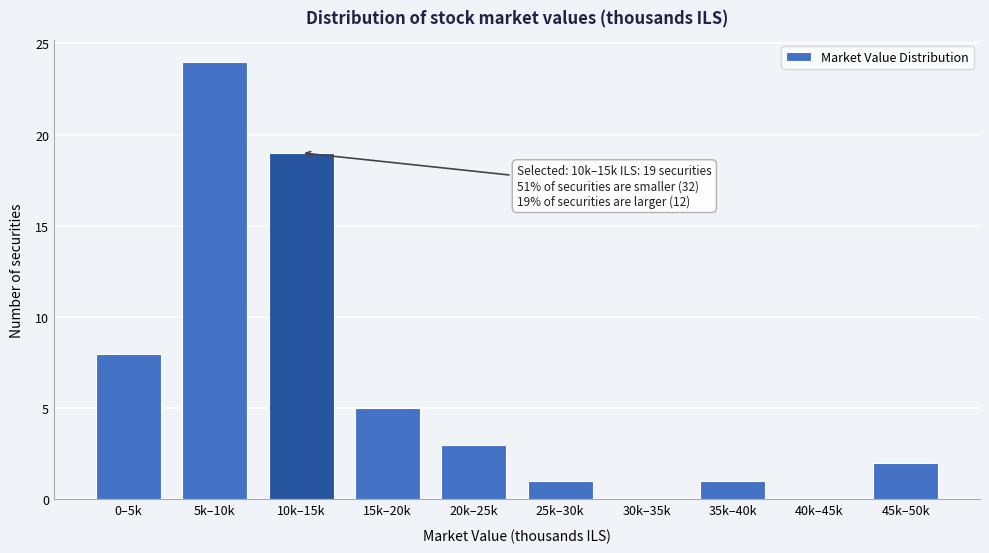

Reading left to right, extract all data points from this chart.

0–5k=8	5k–10k=24	10k–15k=19	15k–20k=5	20k–25k=3	25k–30k=1	30k–35k=0	35k–40k=1	40k–45k=0	45k–50k=2